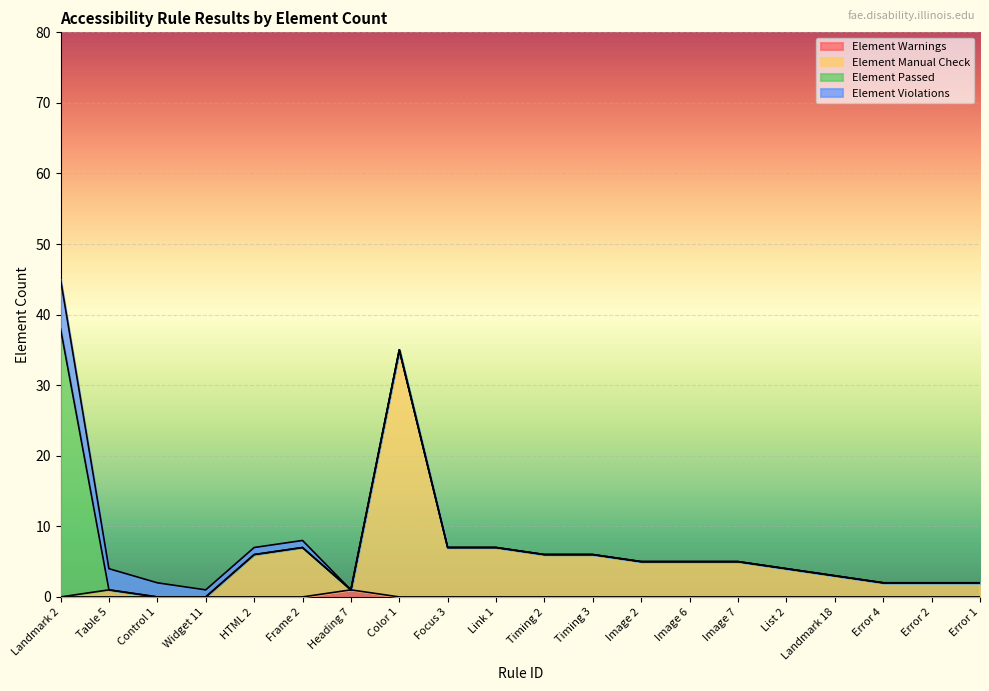

At which category is the sum across all series the highest?

Landmark 2